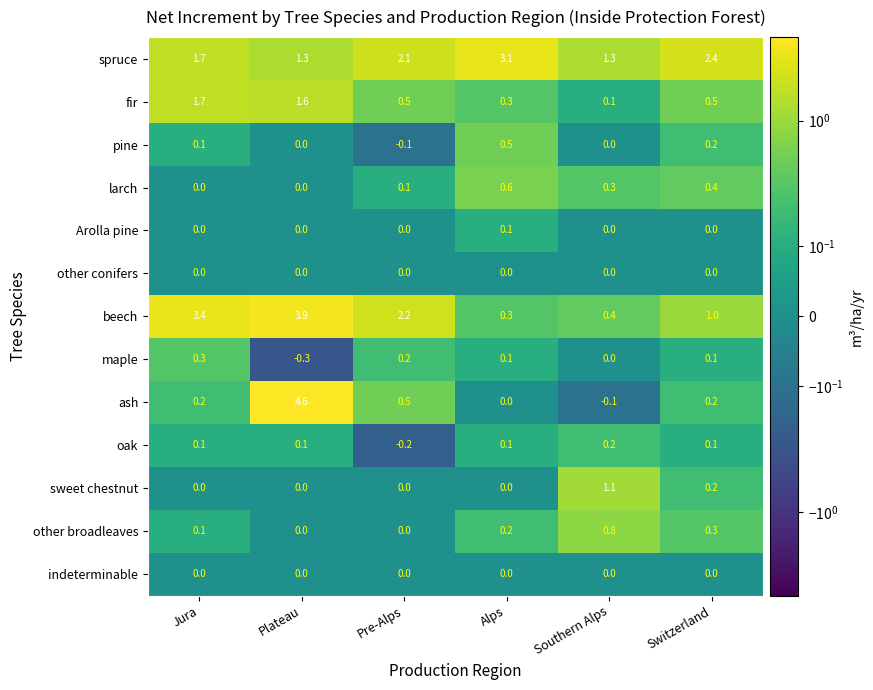

Where does the oak series first go above 0?

Jura